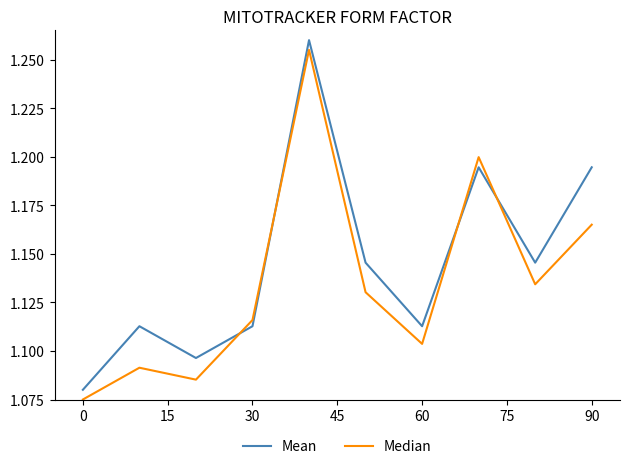

Count the number of categories in the chart.

10